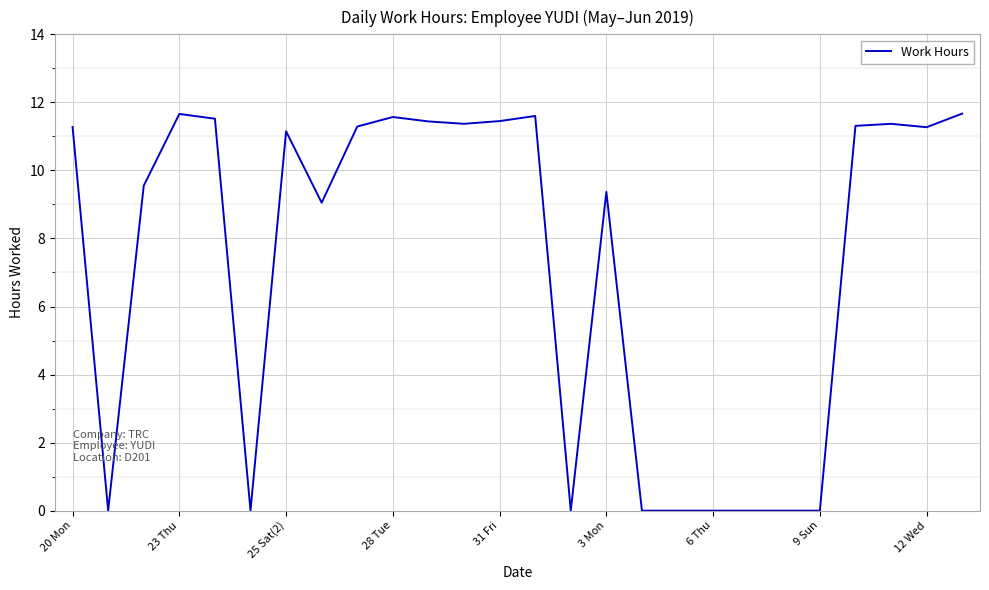

What is the difference between the maximum and minimum values?

11.7